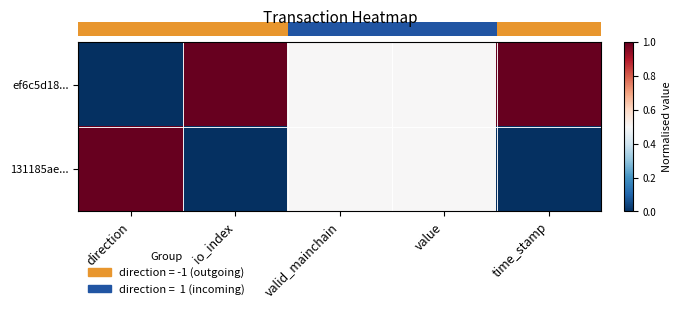

At how many categories does at least one series exceed 0?

5